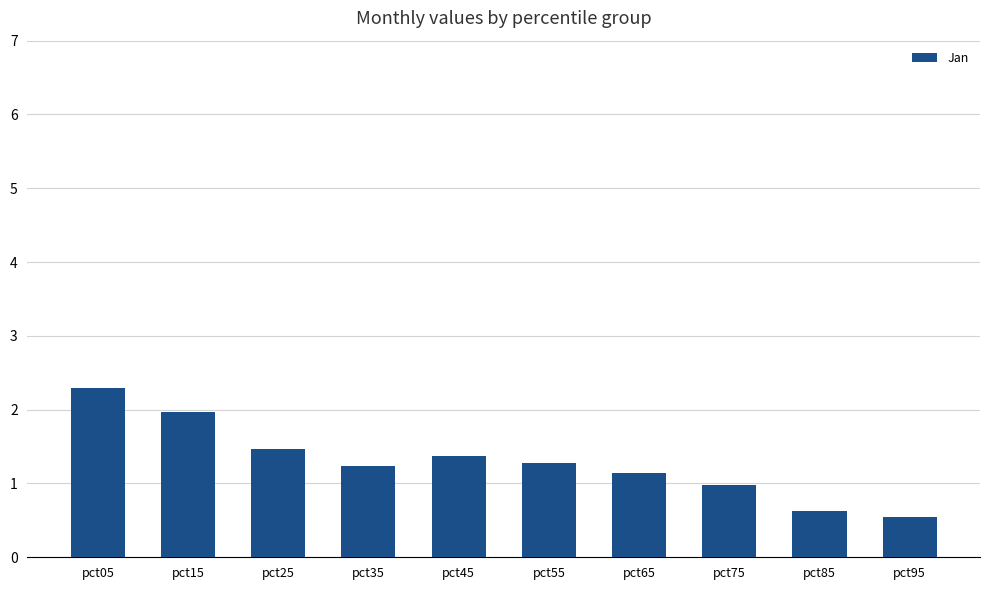

At which label does the data first exceed 1?

pct05